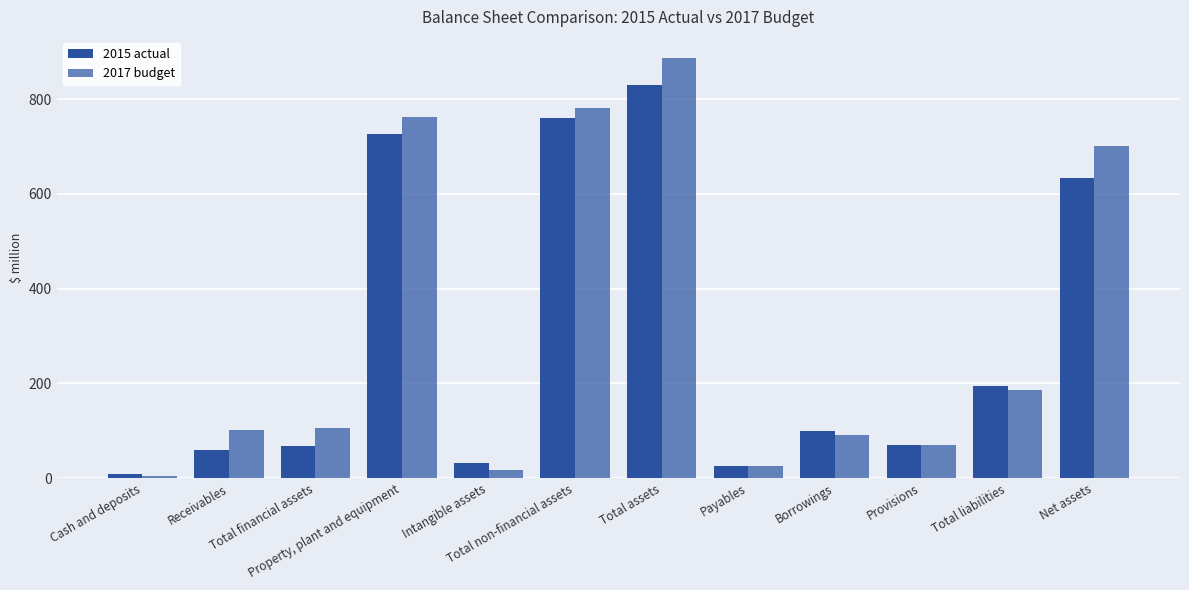

What is the value of the 2015 actual bar at the 8th from the left?

25